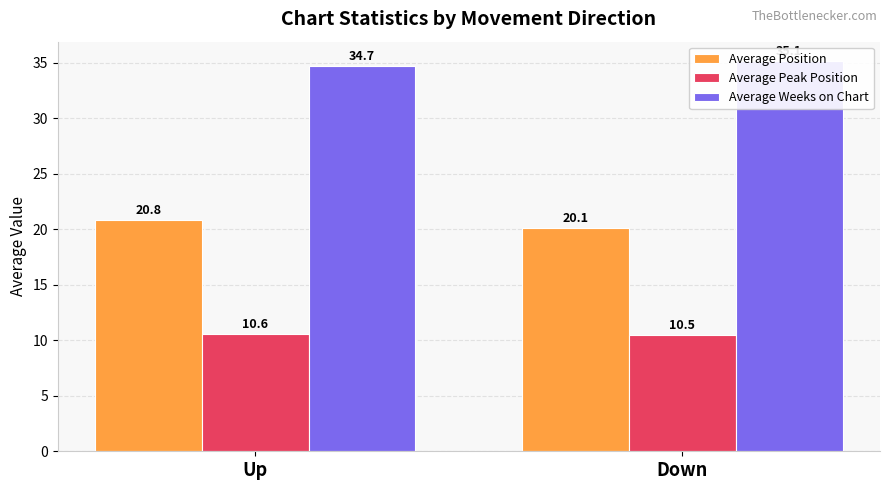

At how many categories does at least one series exceed 34?

2